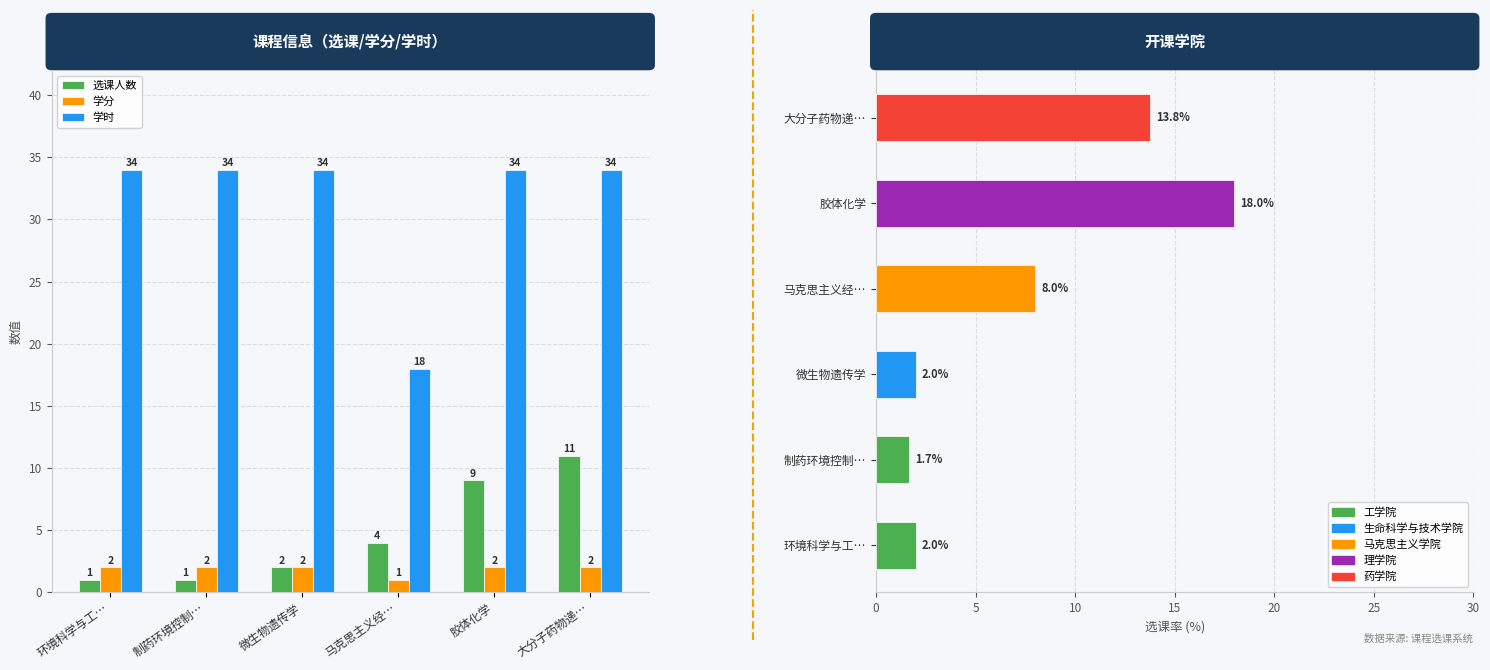

At 马克思主义经…, list the series in order from largest to smallest.

学时, 选课人数, 学分